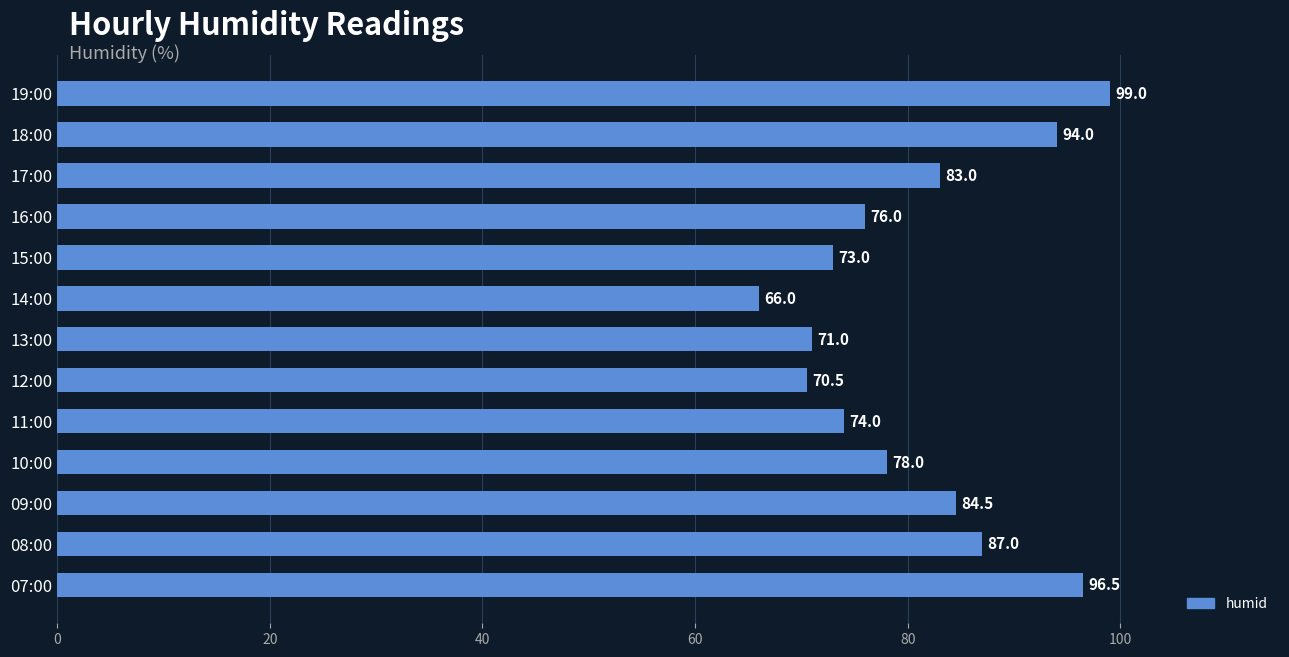

What is the change in value from 08:00 to 10:00?

-9.0